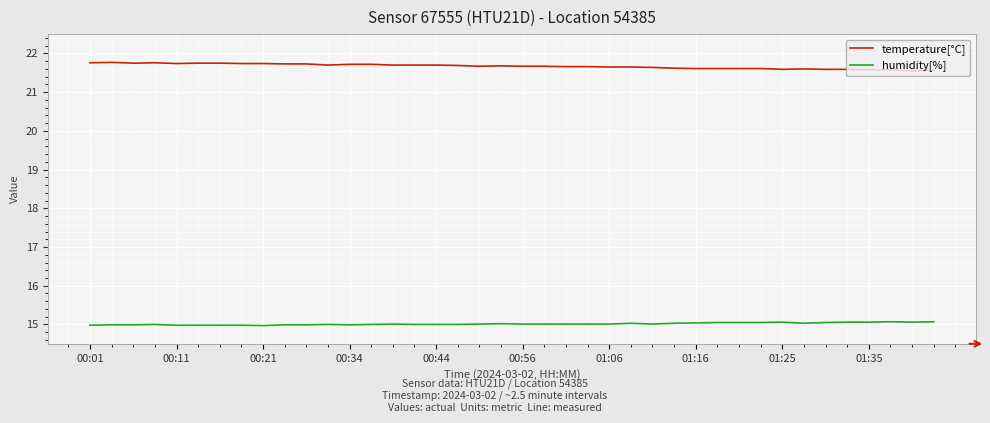

True or false: humidity[%] and temperature[°C] cross at least once.

False